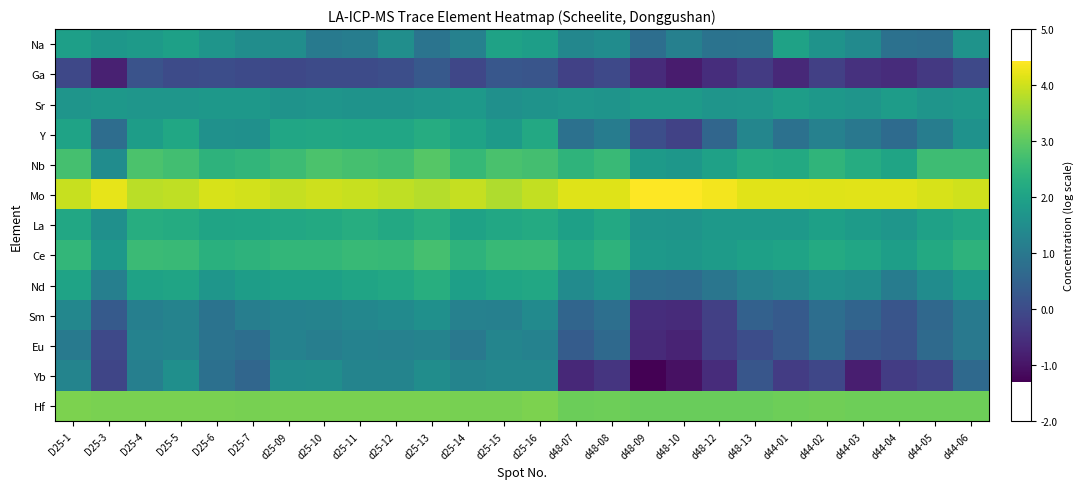

What is the spread (max minus min) of values at D25-1?

4.0